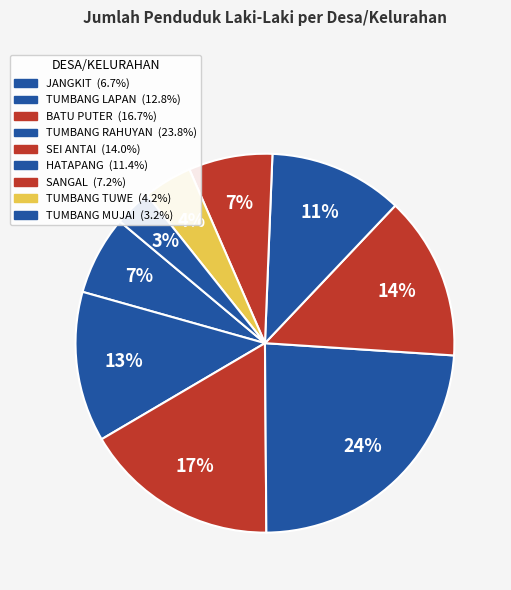

How many segments does this pie chart have?

9